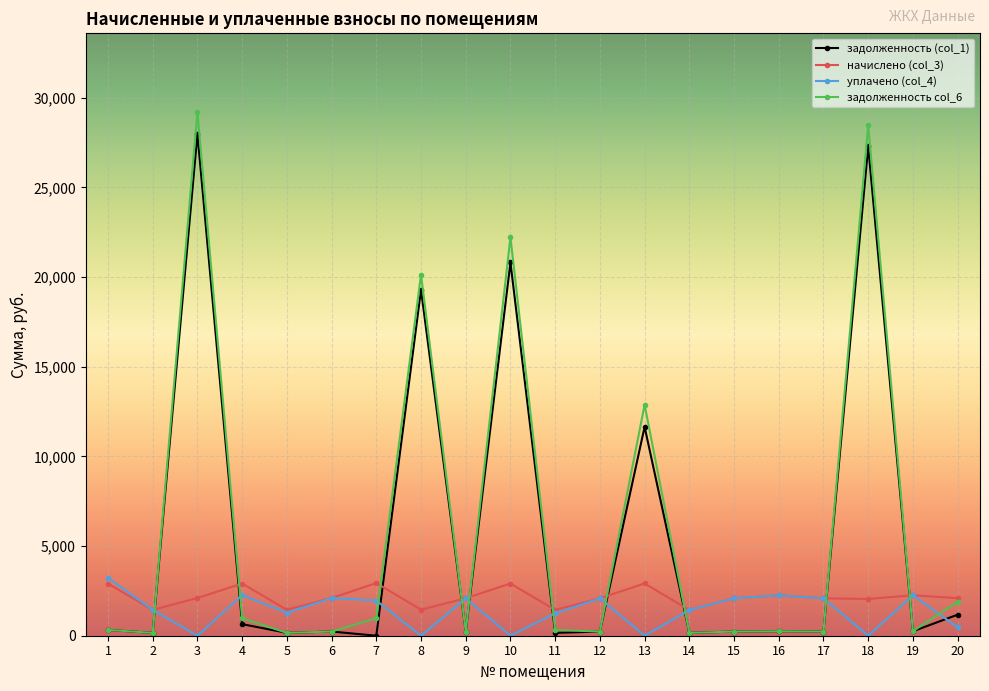

Which series has the widest spread of values?

задолженность col_6